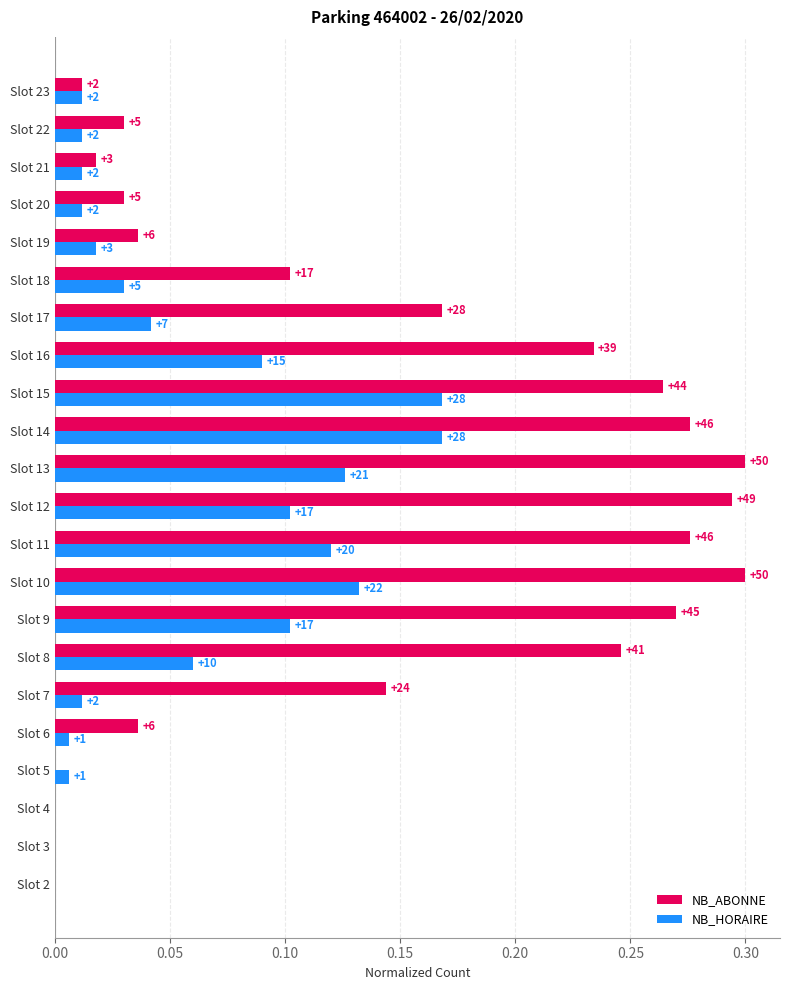

Which series has the largest range (max minus min)?

NB_ABONNE